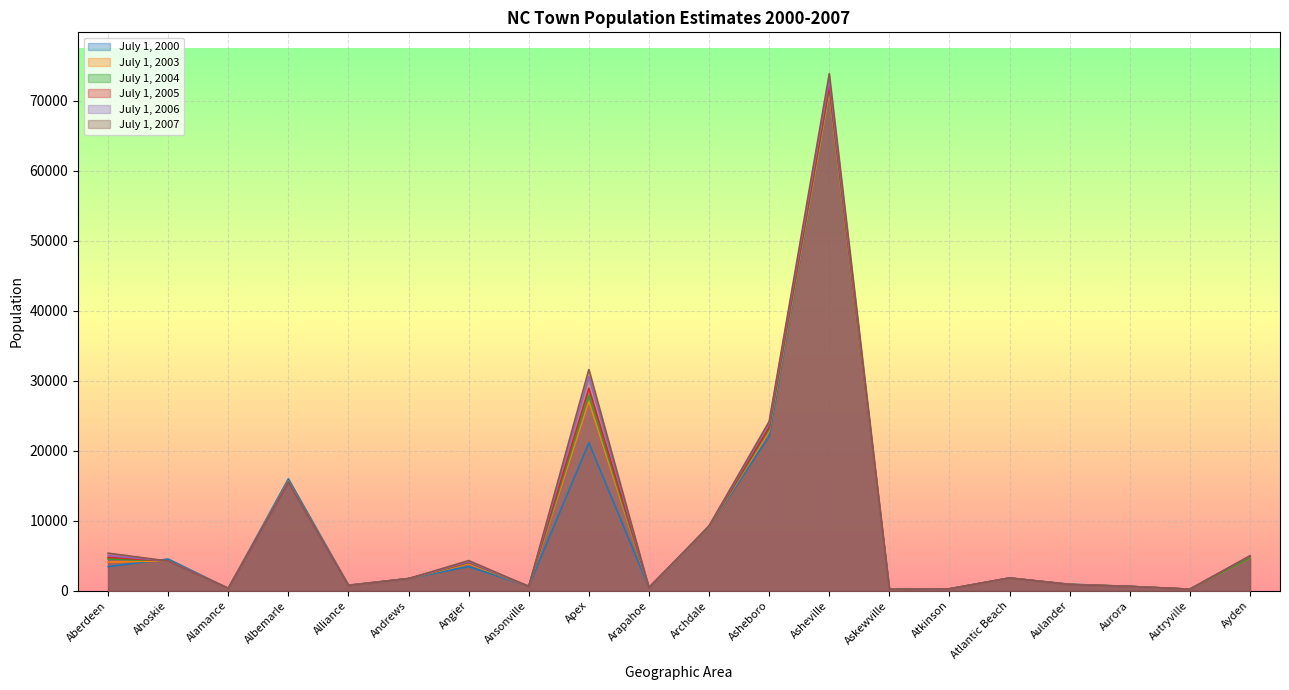

Rank the categories by July 1, 2007 value from lowest to highest.

Askewville, Autryville, Atkinson, Alamance, Arapahoe, Aurora, Ansonville, Alliance, Aulander, Andrews, Atlantic Beach, Ahoskie, Angier, Ayden, Aberdeen, Archdale, Albemarle, Asheboro, Apex, Asheville